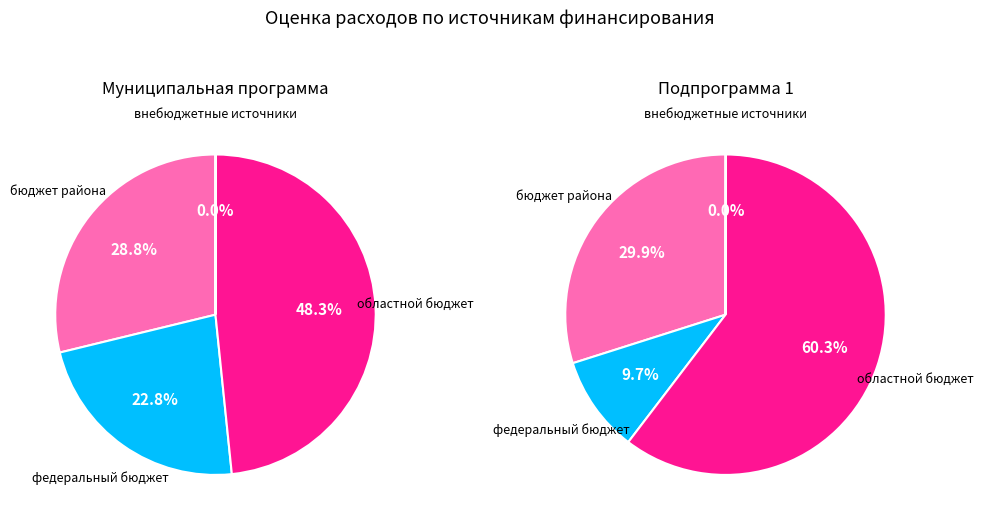

To the nearest percent, what is the average slice percentage?

25%